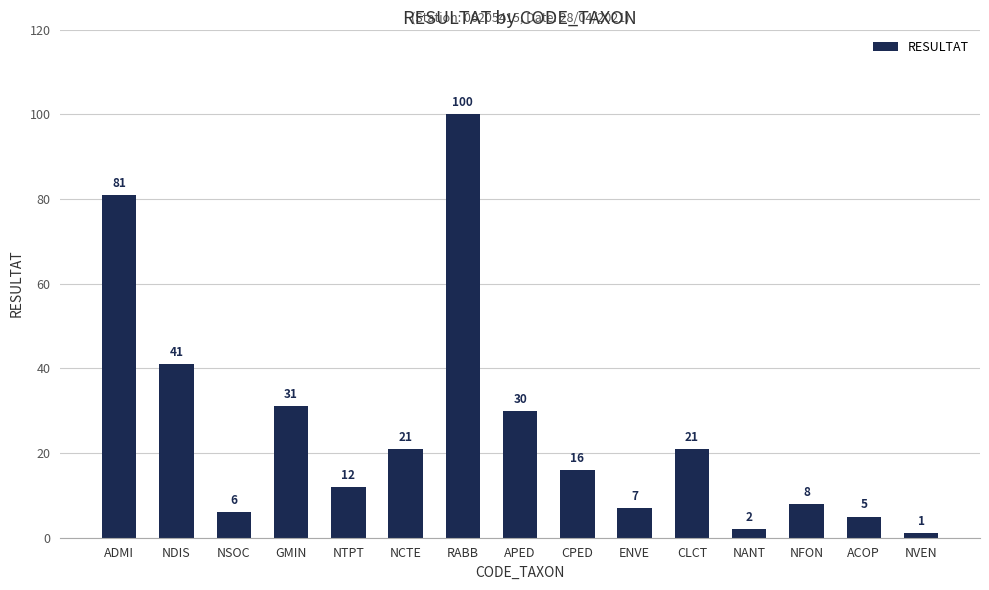

What is the change in value from NDIS to GMIN?

-10